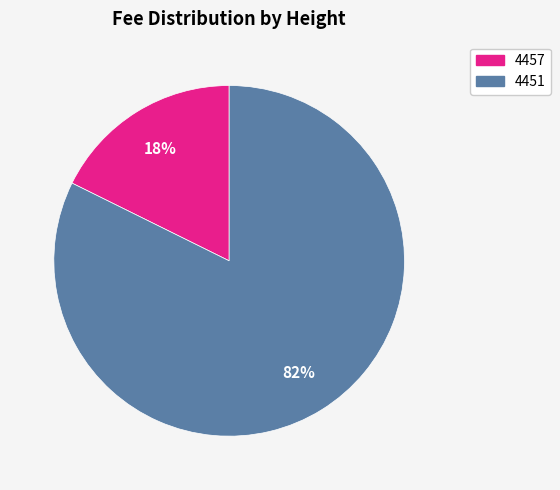

Is it true that 4457 is 18% of the pie?

True